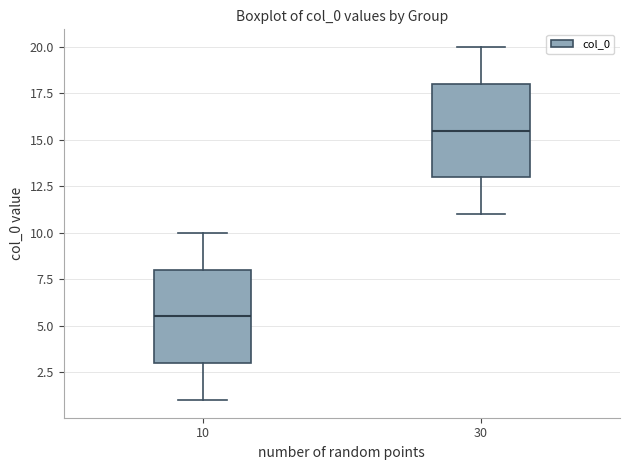

Reading left to right, read every box against the y-axis: the position of its median line, the range the box covers, and the ends of its whiskers. The values are not printed on the chart, so give them approximately, as read against the axis.

10: median 5.5, box 3.0 to 8.0, whiskers 1.0 to 10.0
30: median 15.5, box 13.0 to 18.0, whiskers 11.0 to 20.0